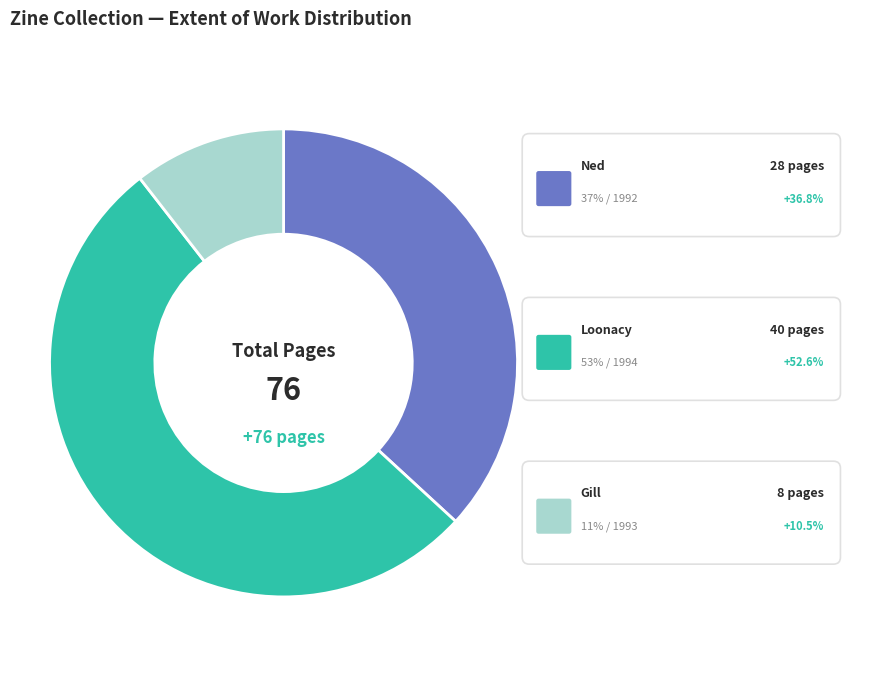

Rank the categories by value from lowest to highest.

Gill (1993), Ned (1992), Loonacy (1994)